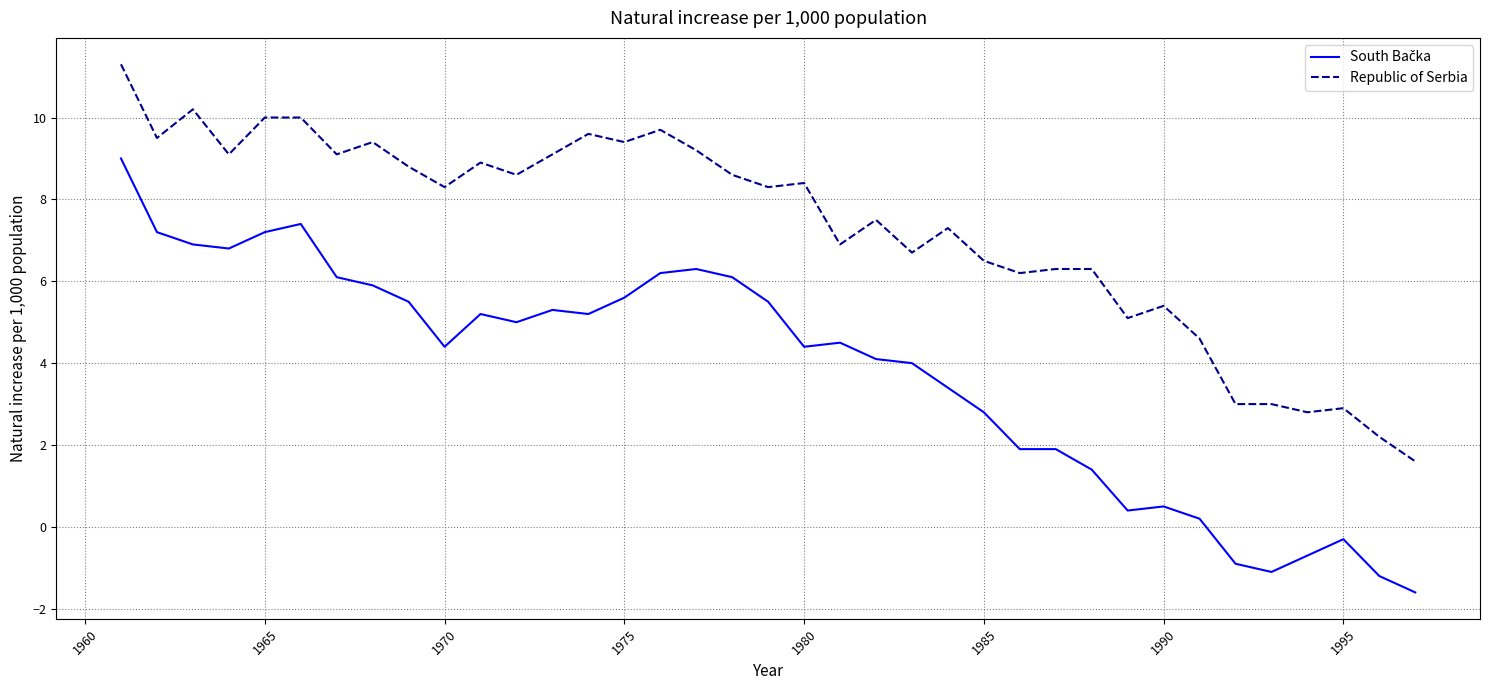

What is the maximum value shown in the chart?

11.3